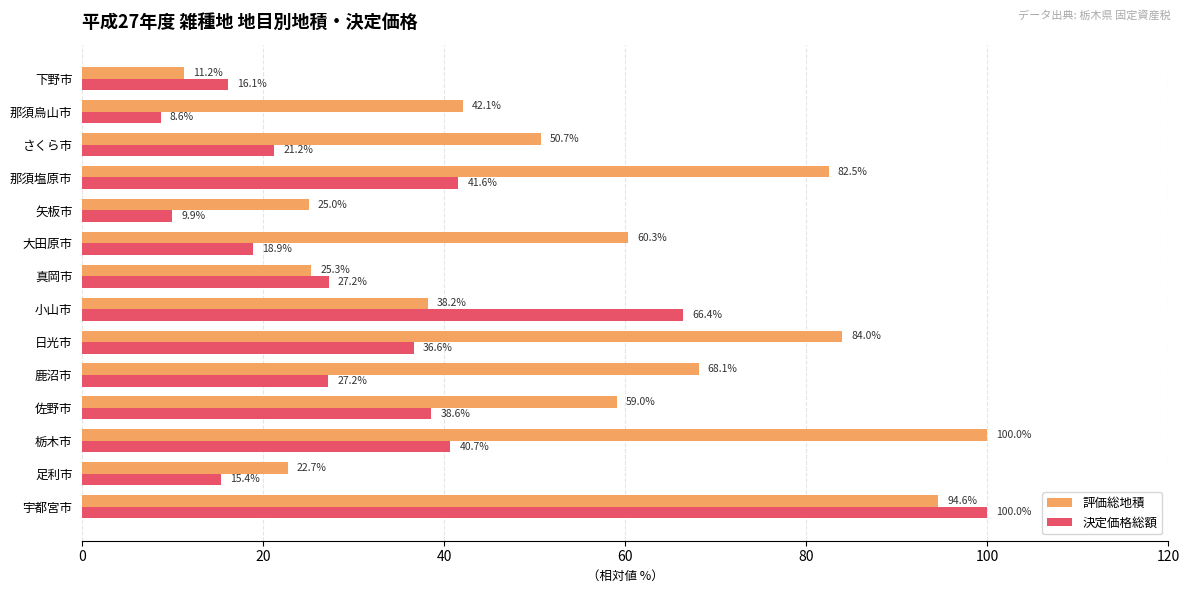

What is the minimum value for 評価総地積?

11.2